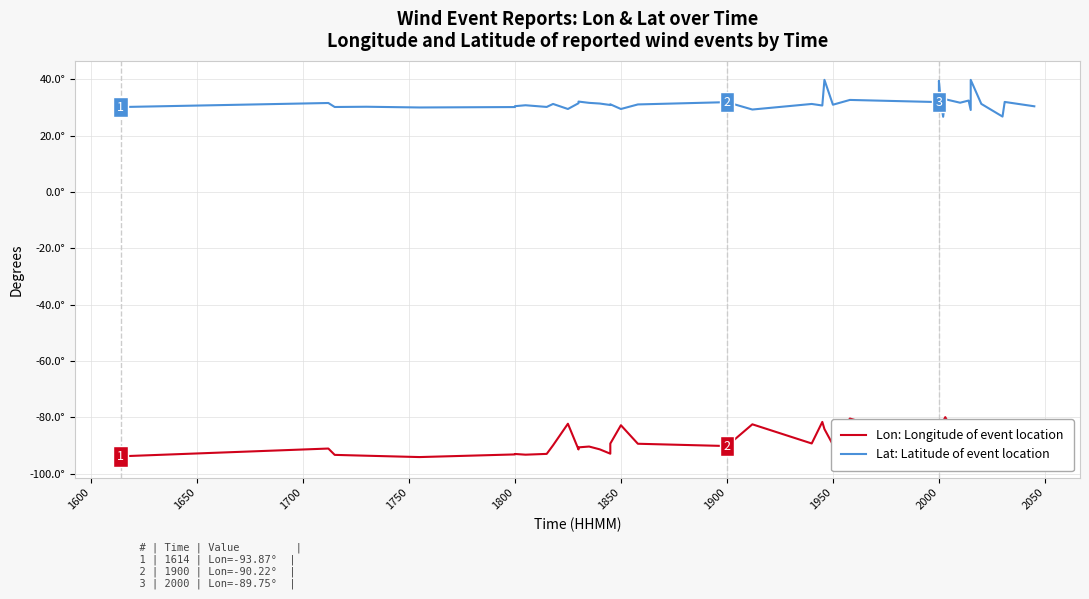

List the series in order of their overall mean, lowest first.

Lon: Longitude of event location, Lat: Latitude of event location